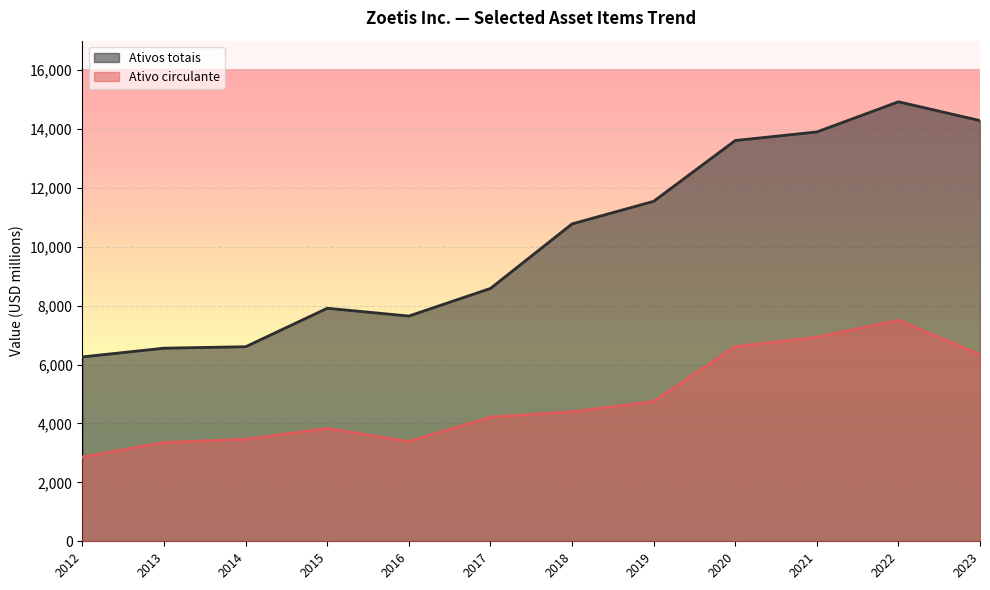

What is the difference between the Ativos totais values at 2022 and 2020?

1316